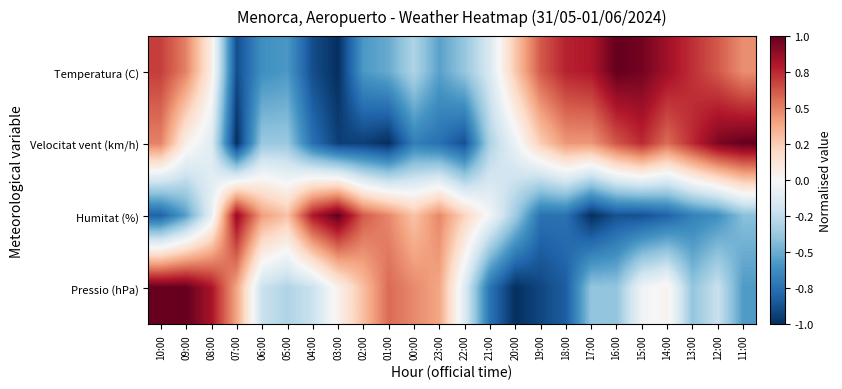

At 09:00, list the series in order from largest to smallest.

Pressio (hPa), Temperatura (C), Velocitat vent (km/h), Humitat (%)